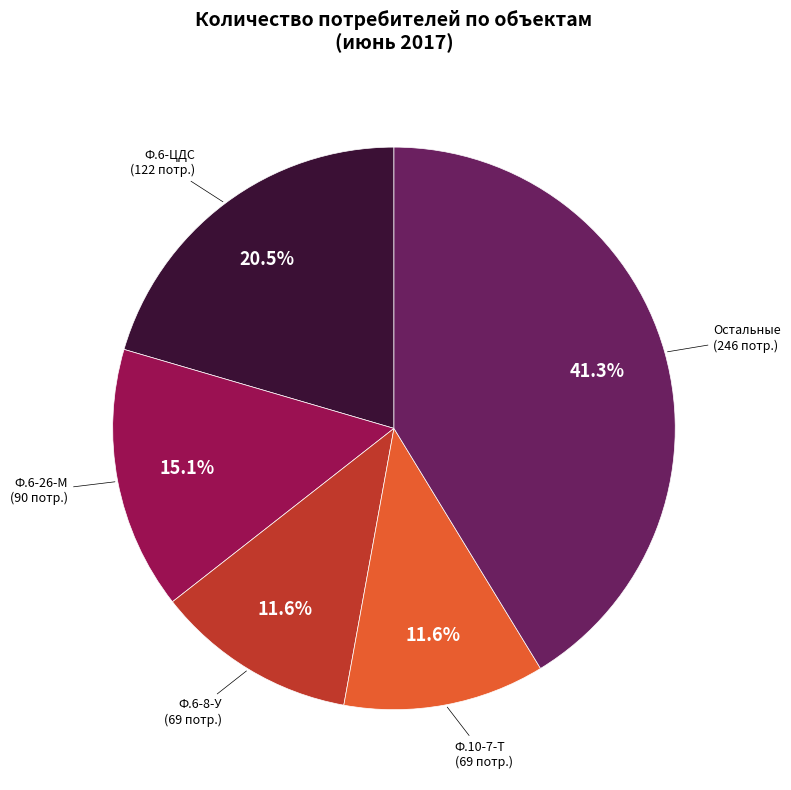

Is there any slice that represents more than half of the pie?

No